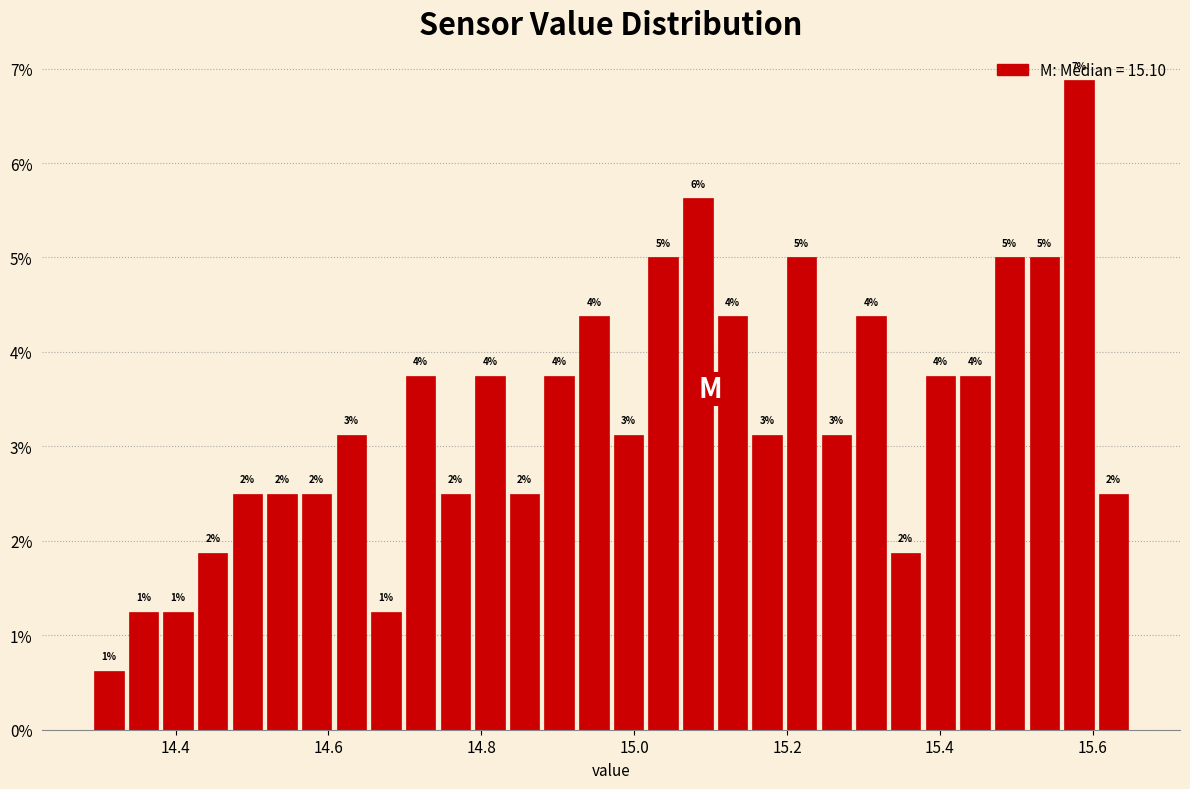

Around what value on the x-axis is the tallest bar? Give the approximate position of its centre, as read against the axis.

15.58